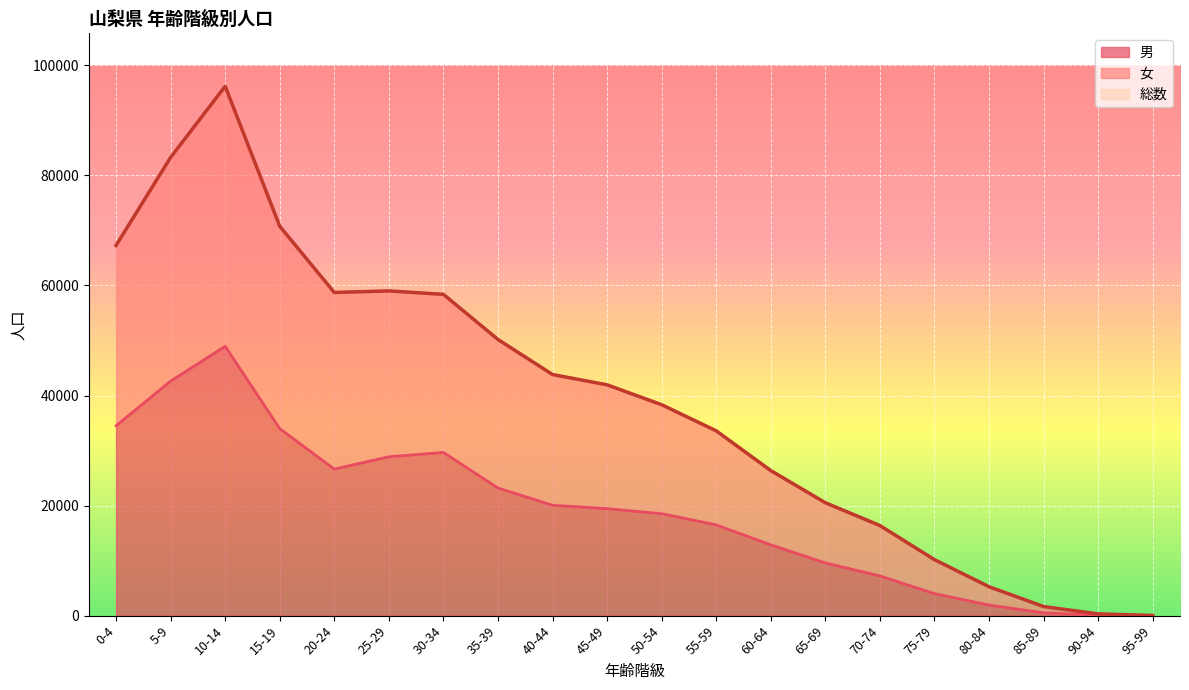

What is the label of the 11th point from the right?

45-49